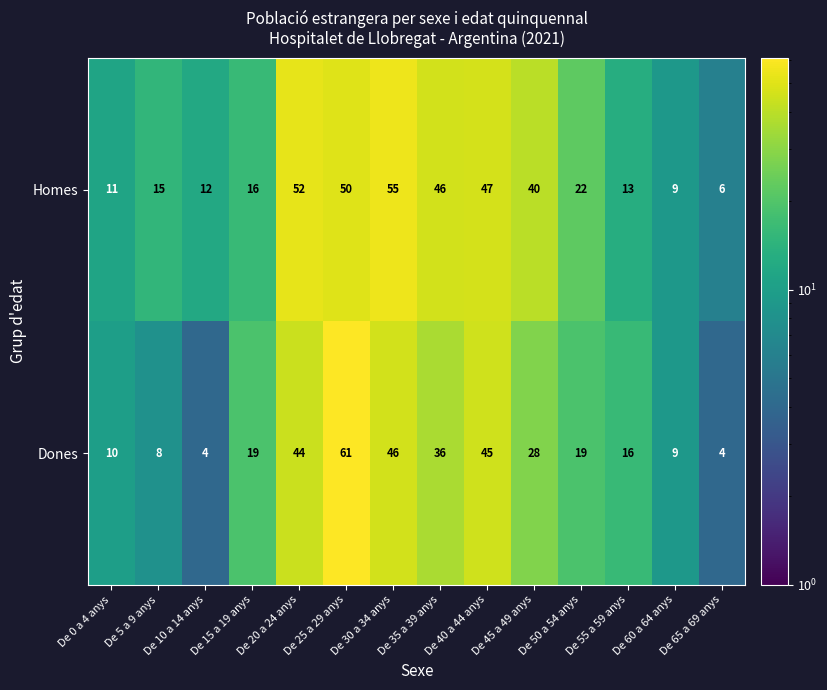

What is the sum of the Dones values at De 55 a 59 anys and De 60 a 64 anys?

25